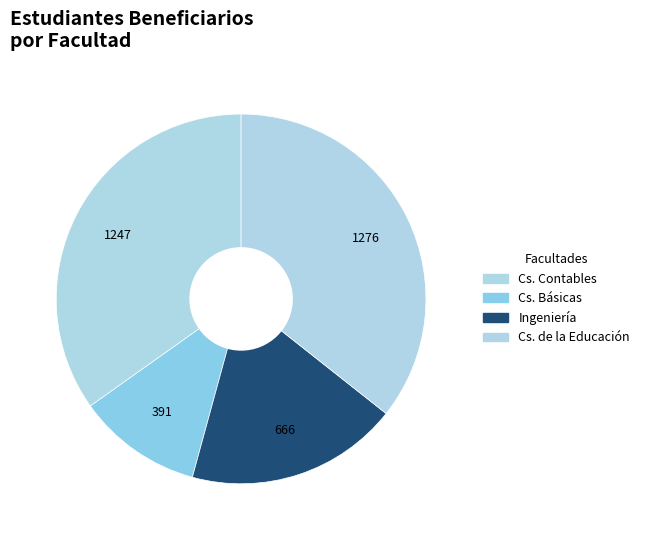

What is the largest slice in the pie chart?

CIENCIAS DE LA EDUCACIÓN